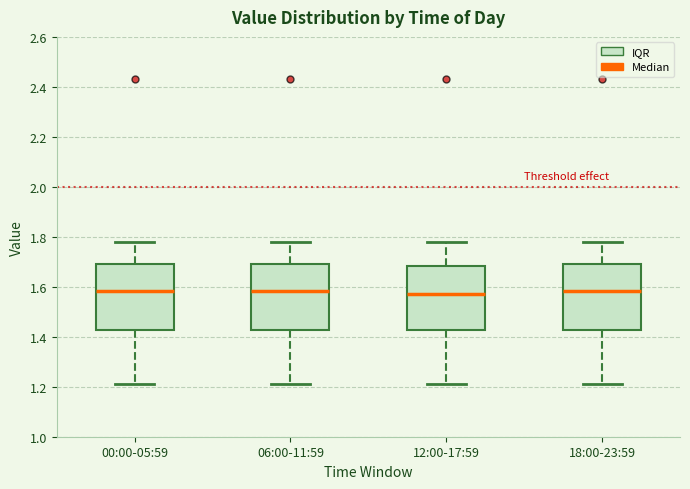

Reading left to right, transcribe this box plot: for each box, give where its median line is, the range the box spans, and where its two whiskers end, as read against the y-axis. The values are not printed on the chart, so give them approximately, as read against the axis.

00:00-05:59: median 1.58, box 1.42 to 1.70, whiskers 1.22 to 1.78
06:00-11:59: median 1.58, box 1.42 to 1.70, whiskers 1.22 to 1.78
12:00-17:59: median 1.58, box 1.42 to 1.68, whiskers 1.22 to 1.78
18:00-23:59: median 1.58, box 1.42 to 1.70, whiskers 1.22 to 1.78